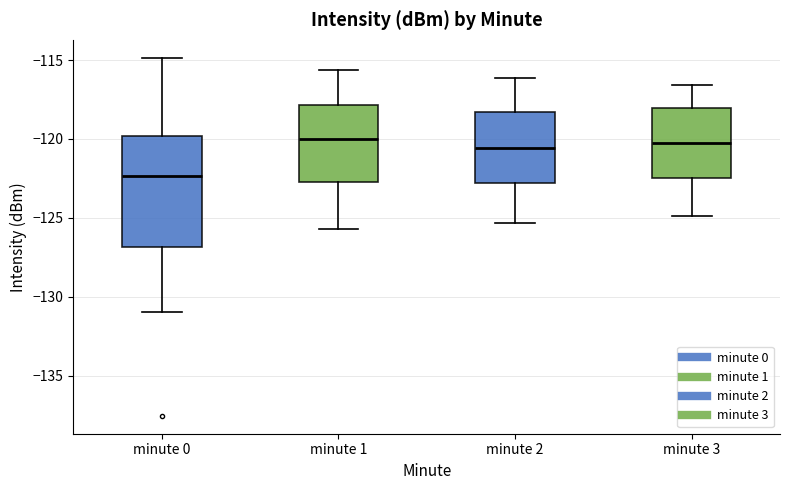

Where is the upper edge of the box for minute 2 on the y-axis? The values are not printed on the chart, so give them approximately, as read against the axis.

-118.5